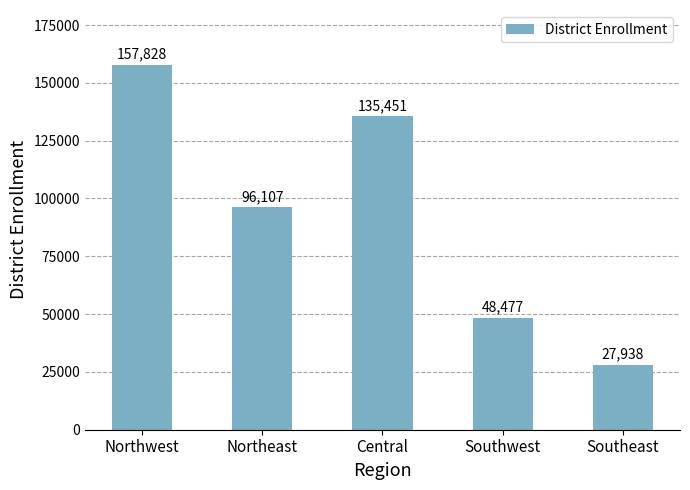

Approximately how many times larger is the value at Northeast compared to Northwest?

0.6